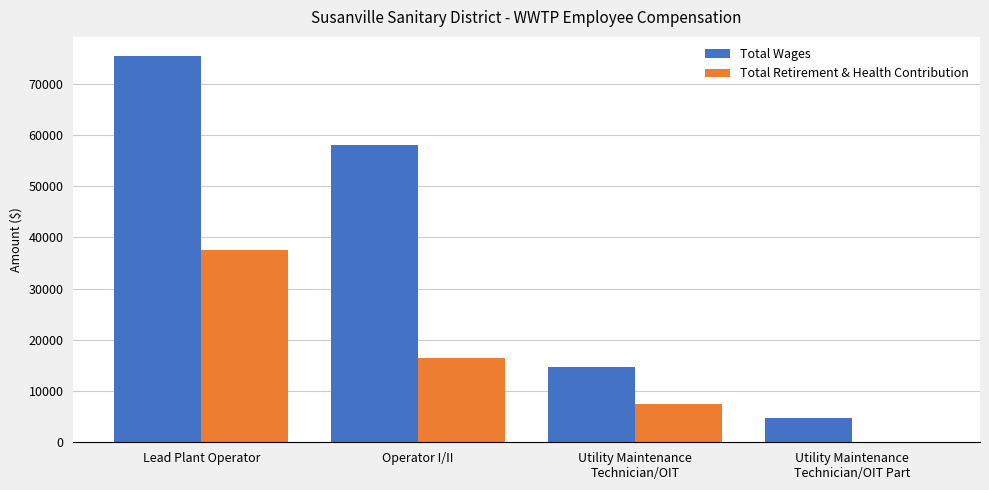

The Total Retirement & Health Contribution series shows 37600 at Lead Plant Operator. True or false?

True